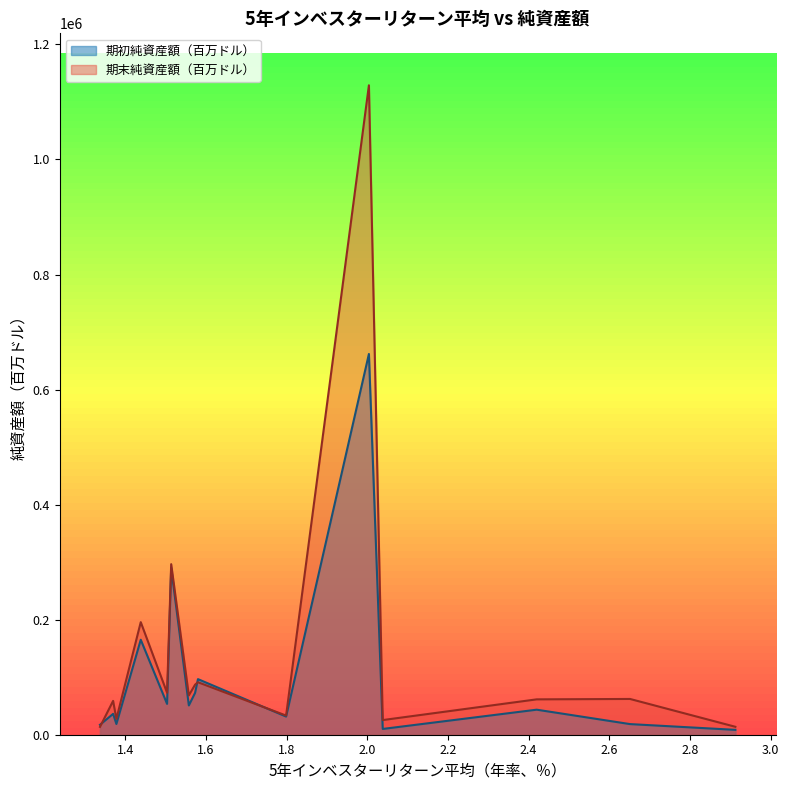

Rank the series by their average value, from highest to lowest.

期末純資産額（百万ドル）, 期初純資産額（百万ドル）